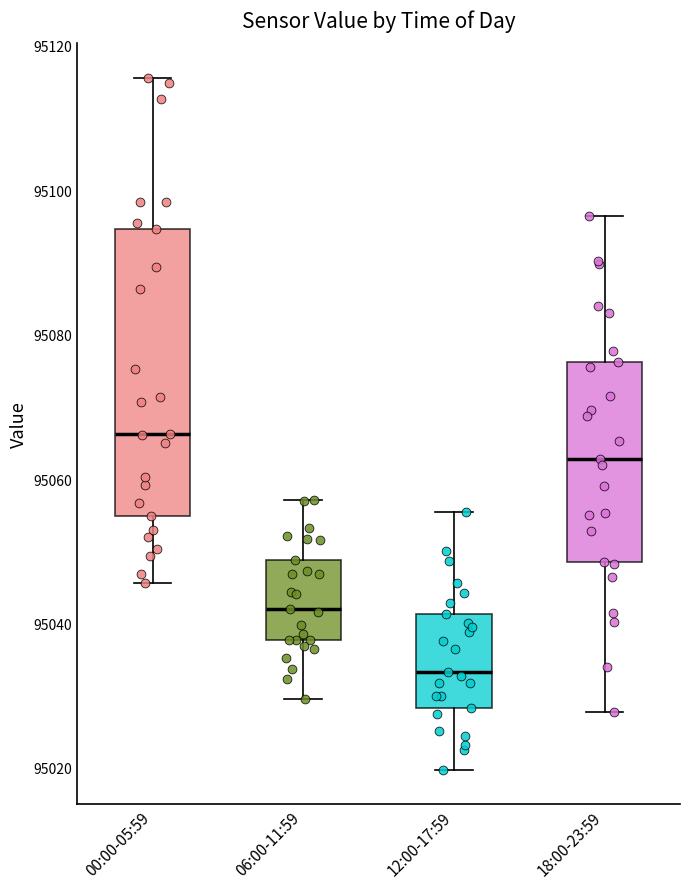

Reading left to right, transcribe this box plot: for each box, give where its median line is, the range the box spans, and where its two whiskers end, as read against the y-axis. The values are not printed on the chart, so give them approximately, as read against the axis.

00:00-05:59: median 95066, box 95054 to 95094, whiskers 95046 to 95116
06:00-11:59: median 95042, box 95038 to 95048, whiskers 95030 to 95058
12:00-17:59: median 95034, box 95028 to 95042, whiskers 95020 to 95056
18:00-23:59: median 95062, box 95048 to 95076, whiskers 95028 to 95096